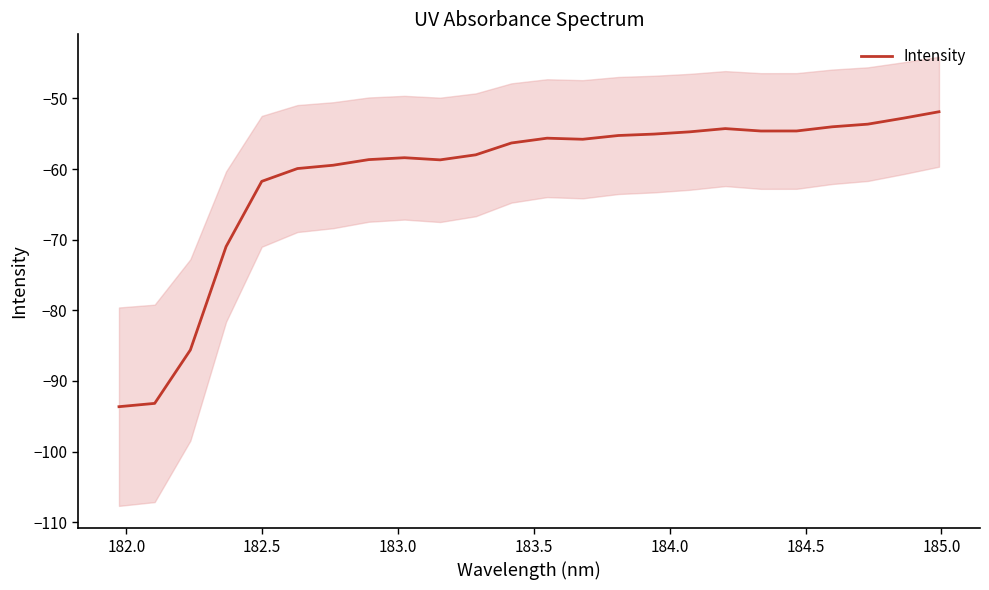

What is the highest value of the Intensity series?

-51.9